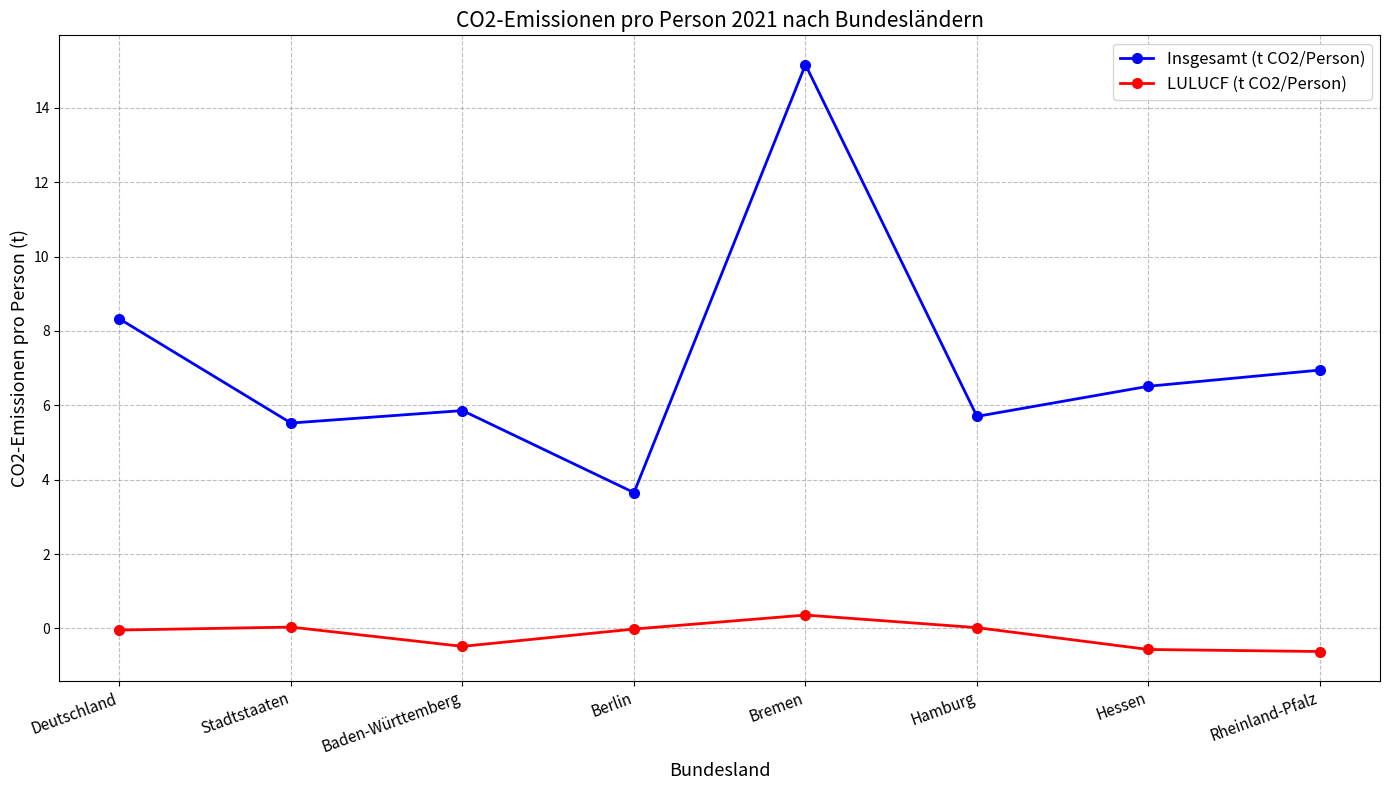

What is the sum of the Insgesamt (t CO2/Person) values at Hessen and Rheinland-Pfalz?

13.5